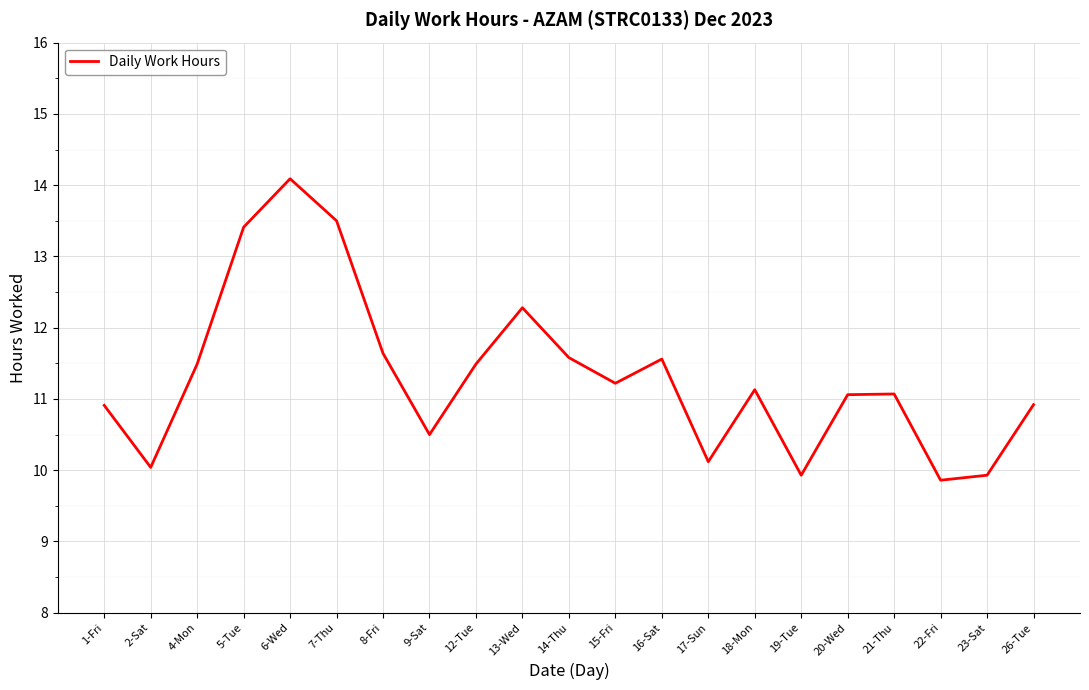

At which category does the data reach its first local peak?

6-Wed